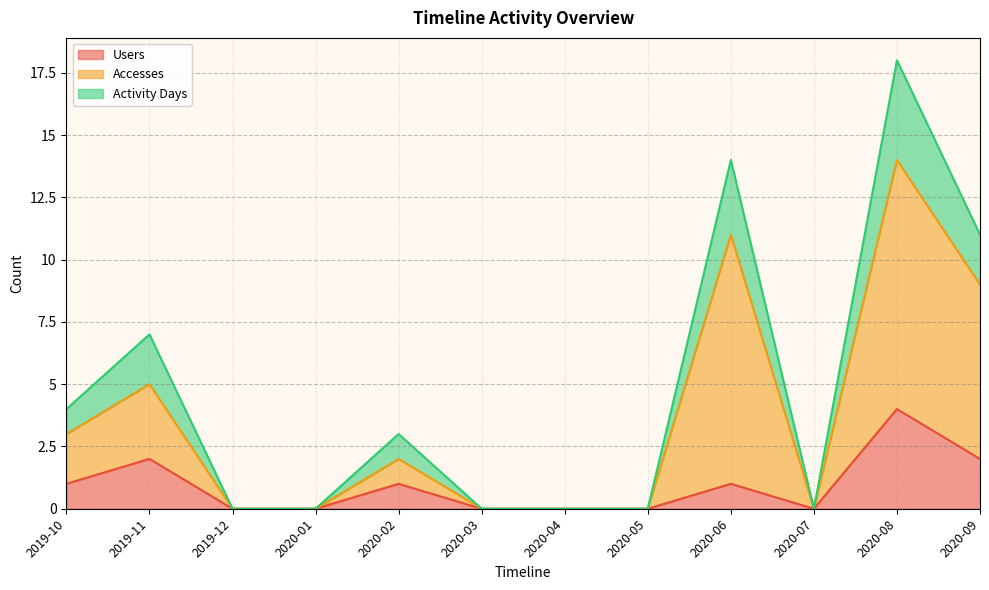

What is the total value across all series at 2020-09?

11